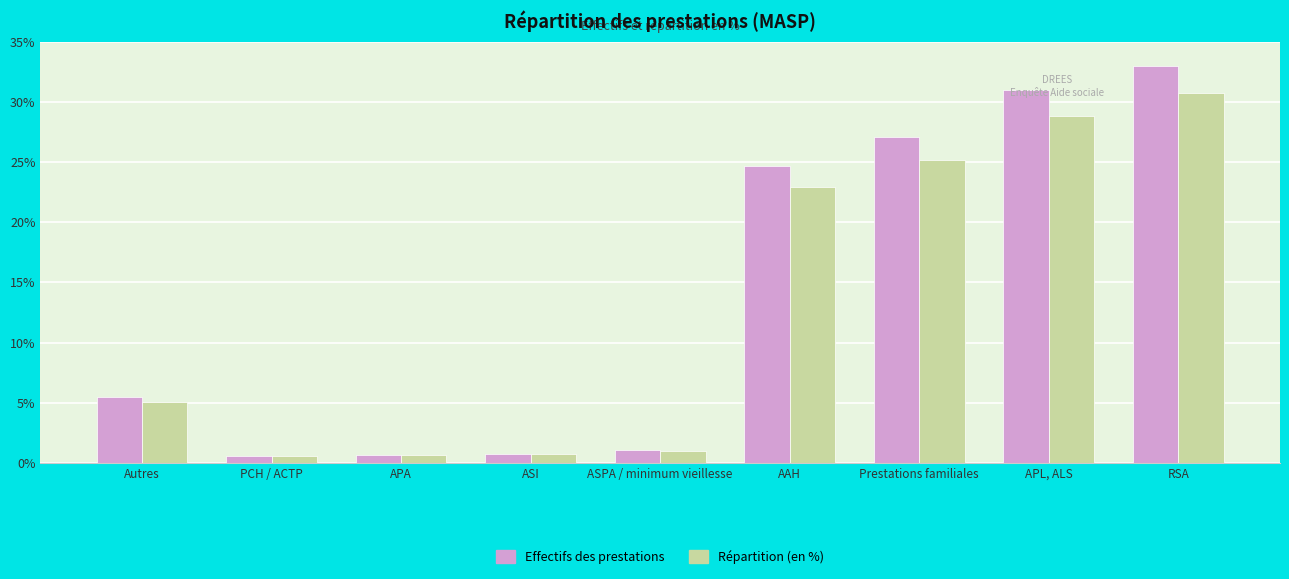

Is the value of Répartition (en %) at RSA greater than the value of Effectifs des prestations at ASPA / minimum vieillesse?

Yes